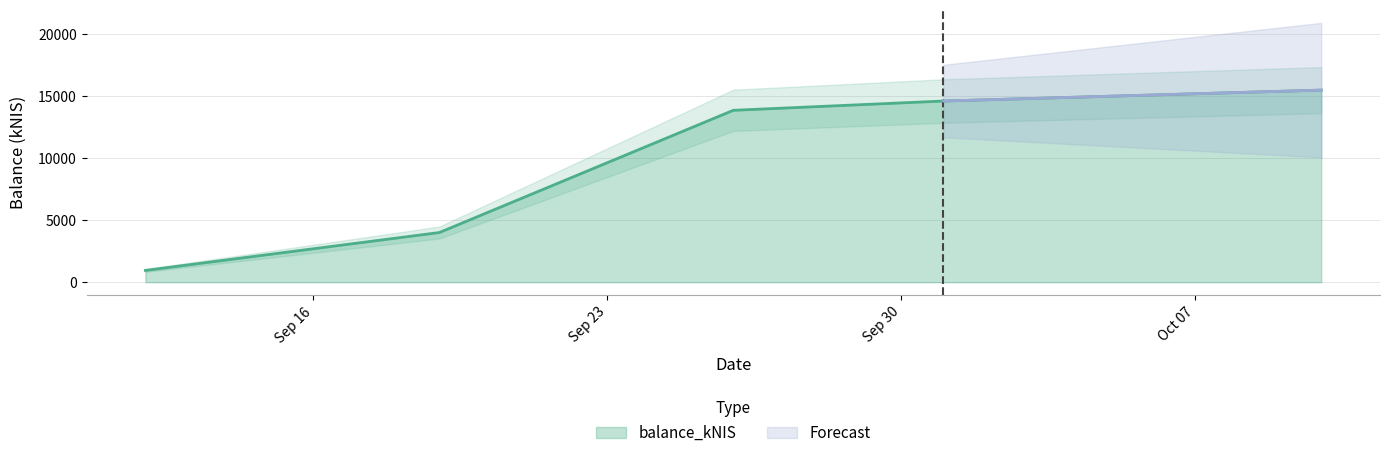

What is the highest value of the balance_kNIS series?

15476.3